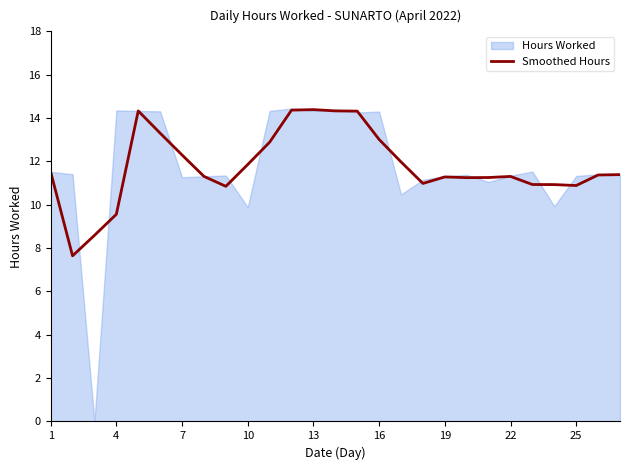

Is it true that Smoothed Hours equals 9.6 at 4?

True